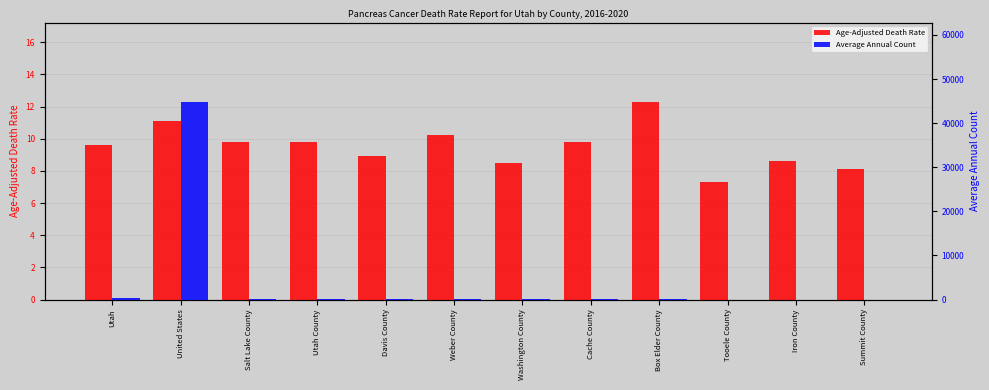

At which category does the chart reach its minimum across all series?

Tooele County